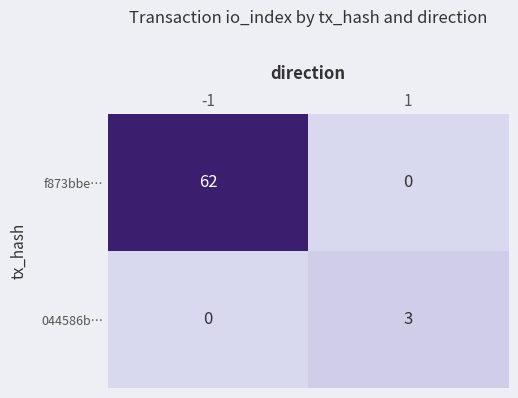

Reading right to left, what are all the values shown in this chart?

f873bbe…: 1=0	-1=62
044586b…: 1=3	-1=0